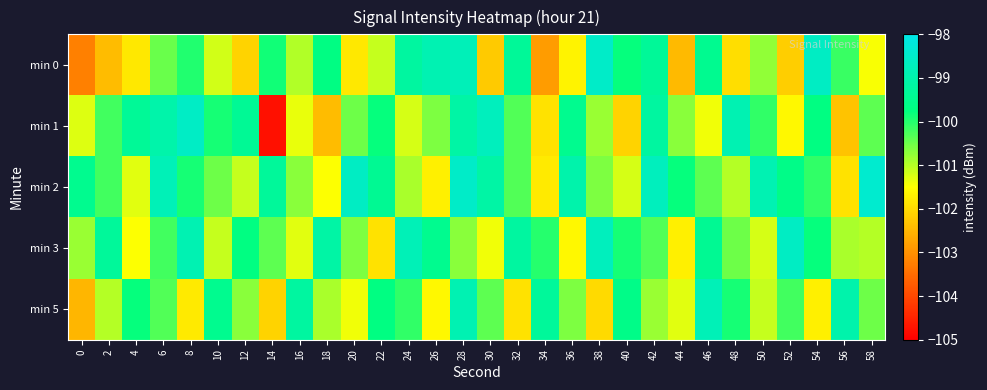

Reading left to right, extract all data points from this chart.

min 0: 0=-103.2	2=-102.4	4=-101.8	6=-100.5	8=-100.0	10=-101.2	12=-102.1	14=-99.9	16=-101.0	18=-99.7	20=-101.8	22=-101.1	24=-99.2	26=-98.9	28=-98.8	30=-102.2	32=-99.3	34=-102.8	36=-101.7	38=-98.5	40=-99.8	42=-99.3	44=-102.4	46=-99.5	48=-102.0	50=-100.7	52=-102.2	54=-98.6	56=-100.1	58=-101.4
min 1: 0=-101.3	2=-100.2	4=-99.4	6=-99.0	8=-98.6	10=-99.9	12=-99.4	14=-104.8	16=-101.3	18=-102.4	20=-100.5	22=-99.8	24=-101.2	26=-100.6	28=-99.1	30=-98.7	32=-100.3	34=-101.9	36=-99.5	38=-100.8	40=-102.1	42=-99.2	44=-100.7	46=-101.4	48=-98.9	50=-100.1	52=-101.6	54=-99.7	56=-102.3	58=-100.4
min 2: 0=-99.5	2=-100.2	4=-101.3	6=-98.8	8=-99.9	10=-100.5	12=-101.1	14=-99.3	16=-100.7	18=-101.5	20=-98.6	22=-99.4	24=-100.9	26=-101.7	28=-98.5	30=-99.1	32=-100.3	34=-101.8	36=-99.0	38=-100.6	40=-101.2	42=-98.7	44=-99.8	46=-100.4	48=-101.0	50=-98.9	52=-99.6	54=-100.1	56=-101.9	58=-98.4
min 3: 0=-100.8	2=-99.3	4=-101.5	6=-100.2	8=-98.9	10=-101.1	12=-99.7	14=-100.4	16=-101.3	18=-99.1	20=-100.6	22=-101.9	24=-98.8	26=-99.5	28=-100.7	30=-101.4	32=-99.2	34=-100.0	36=-101.6	38=-98.7	40=-99.9	42=-100.3	44=-101.7	46=-99.4	48=-100.5	50=-101.2	52=-98.6	54=-99.8	56=-100.9	58=-101.0
min 5: 0=-102.5	2=-101.0	4=-99.8	6=-100.3	8=-101.8	10=-99.5	12=-100.7	14=-102.1	16=-99.2	18=-100.9	20=-101.4	22=-99.7	24=-100.1	26=-101.6	28=-98.9	30=-100.4	32=-101.9	34=-99.3	36=-100.6	38=-102.0	40=-99.6	42=-100.8	44=-101.3	46=-98.8	48=-99.9	50=-101.1	52=-100.2	54=-101.7	56=-99.0	58=-100.5